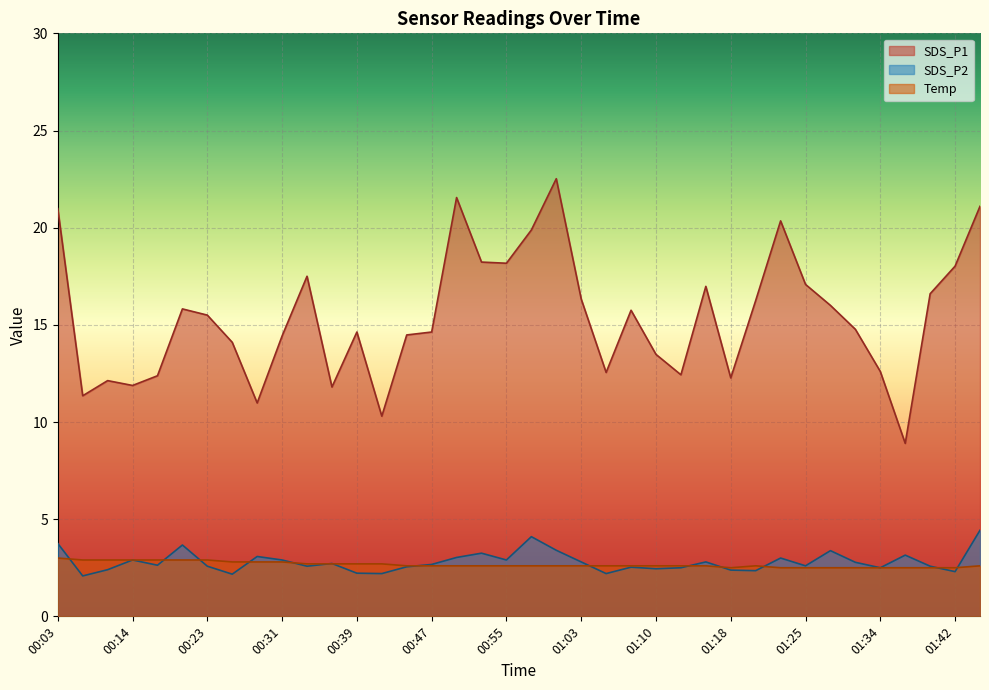

What is the value of the SDS_P1 point at the 19th from the left?

18.2